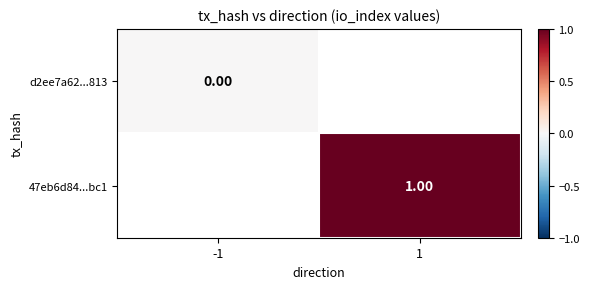

Which series has the largest range (max minus min)?

d2ee7a62...813